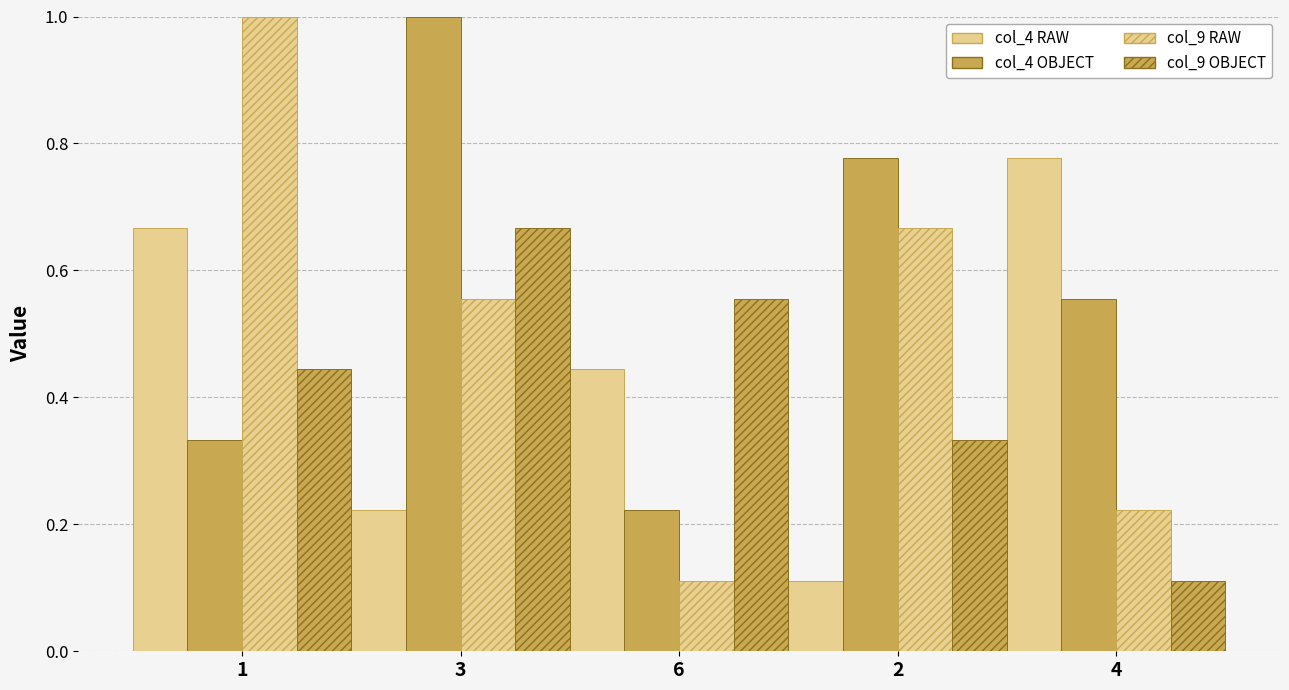

Which series has the largest range (max minus min)?

col_9 RAW